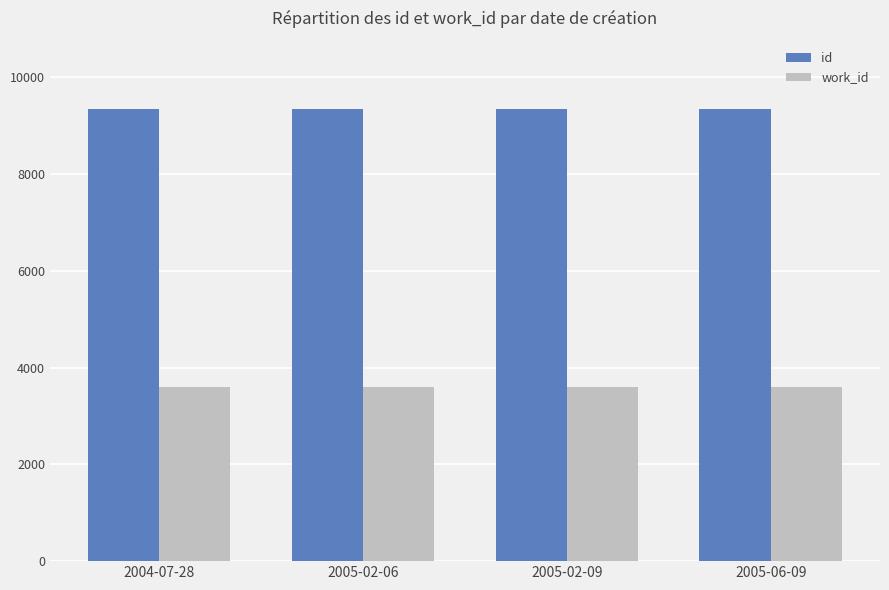

Count the number of data series in this chart.

2